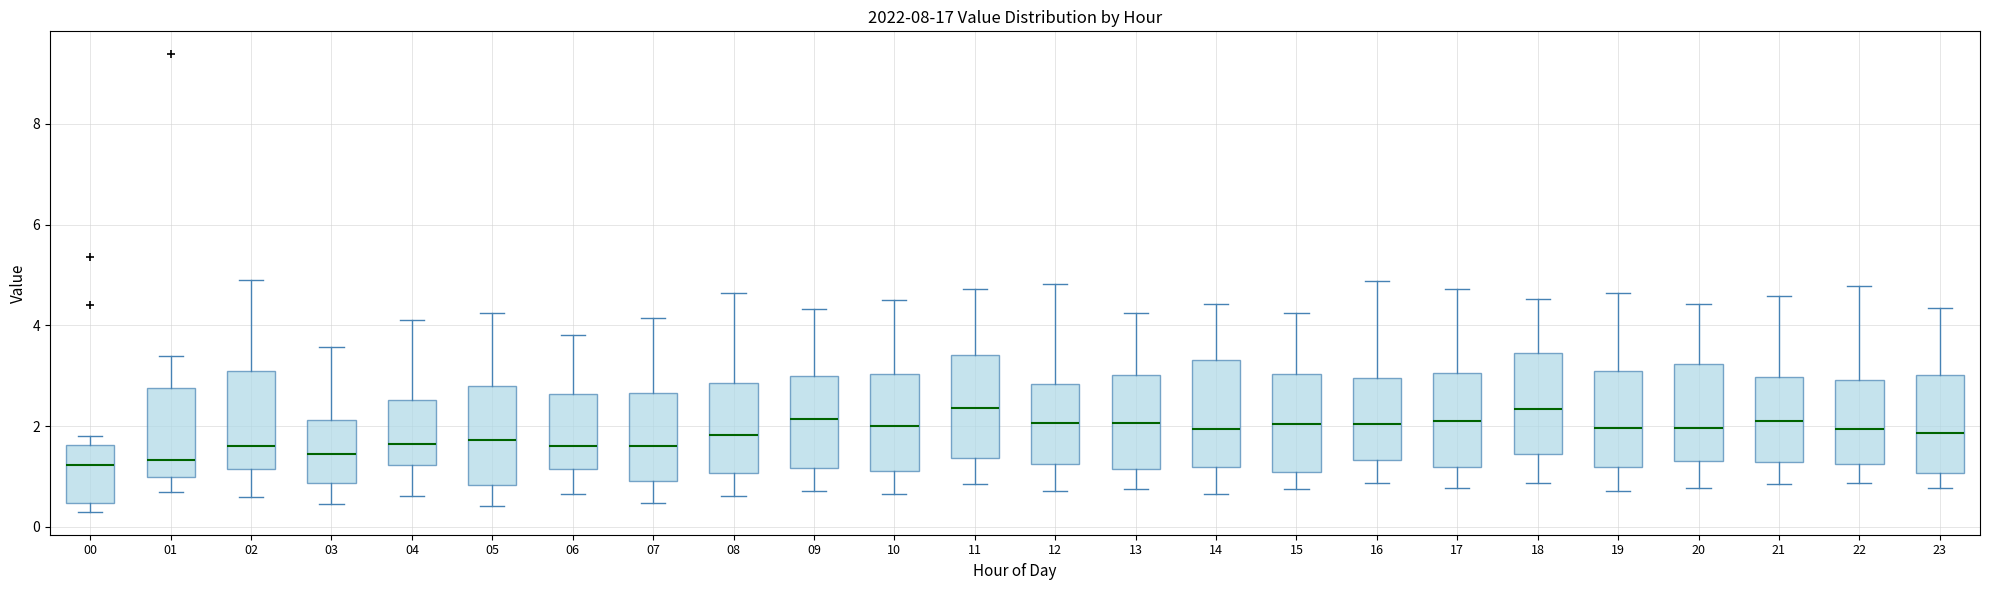

Where does the upper whisker of the box at x = 05 end on the y-axis? The values are not printed on the chart, so give them approximately, as read against the axis.

4.2